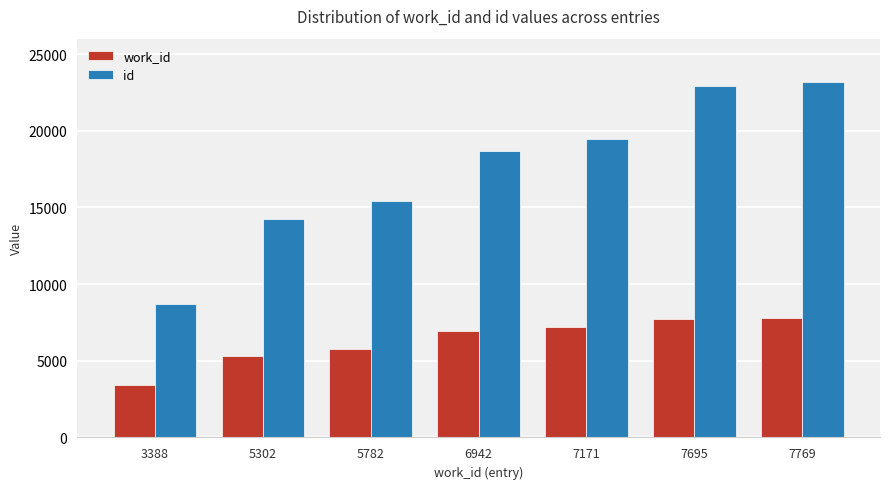

Is it true that id equals 8679 at 7695?

False